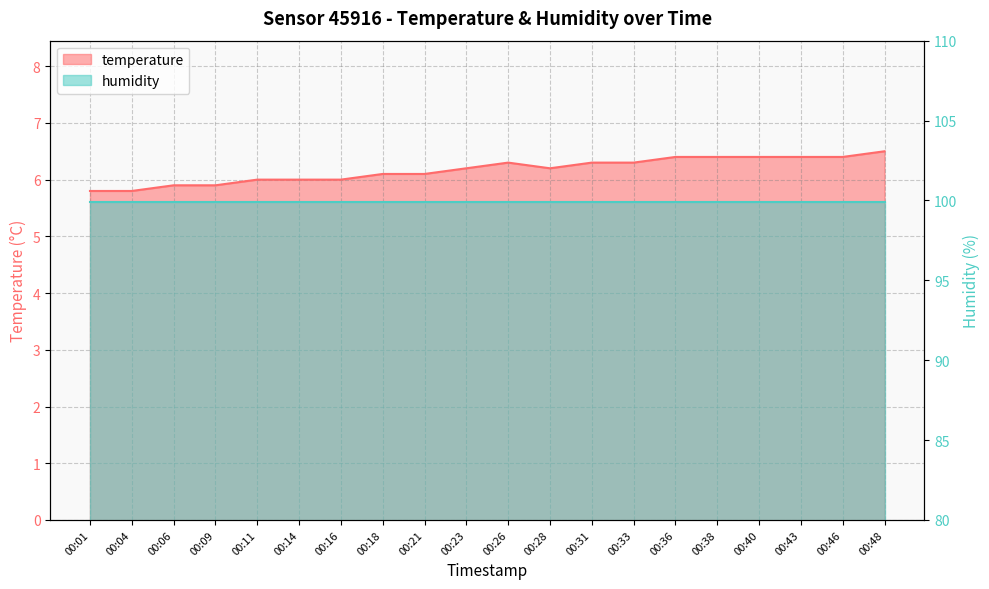

How many points are lower than both their immediate neighbors (excluding endpoints)?

1